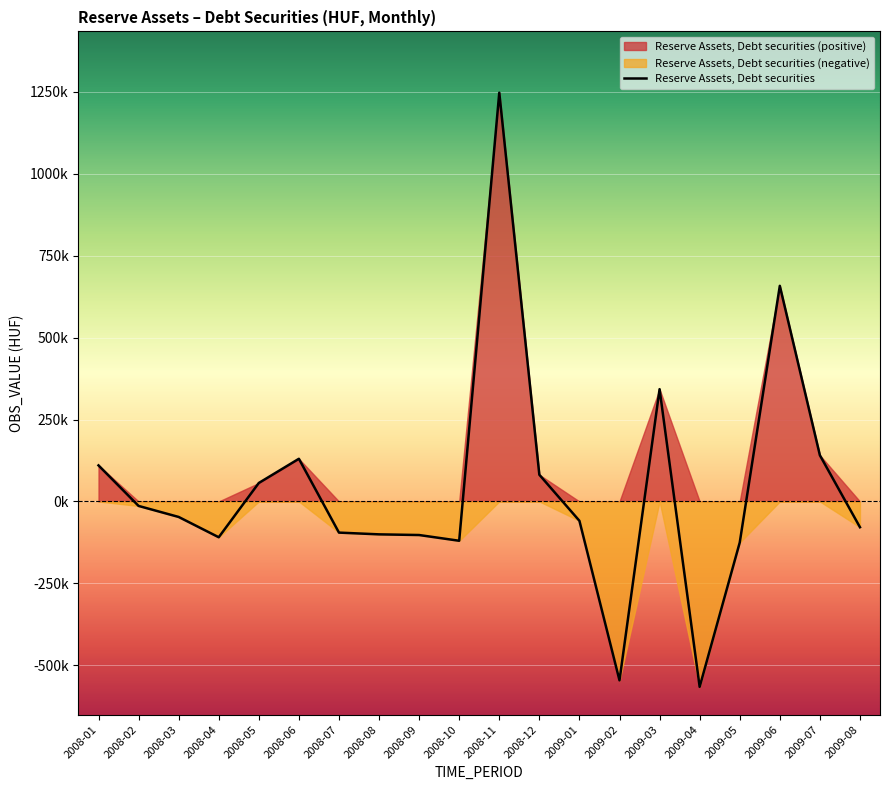

True or false: the data shows -125325.6 at 2009-05.

True